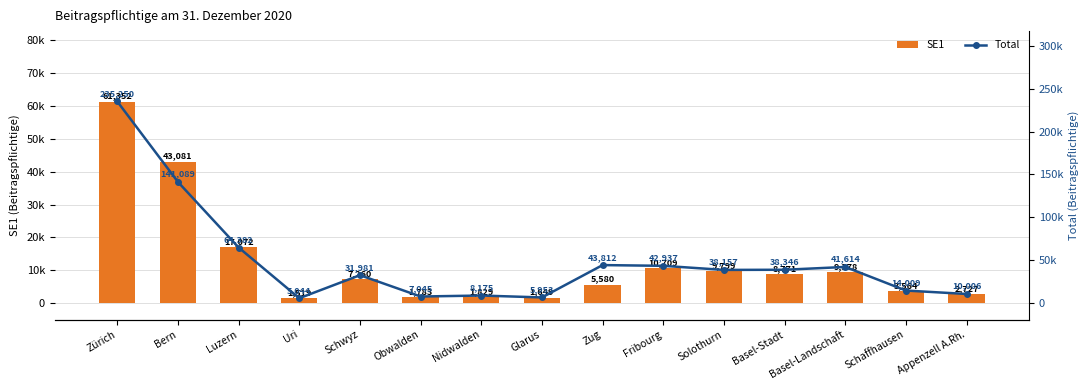

Between Schwyz and Zug, which is larger?

Schwyz